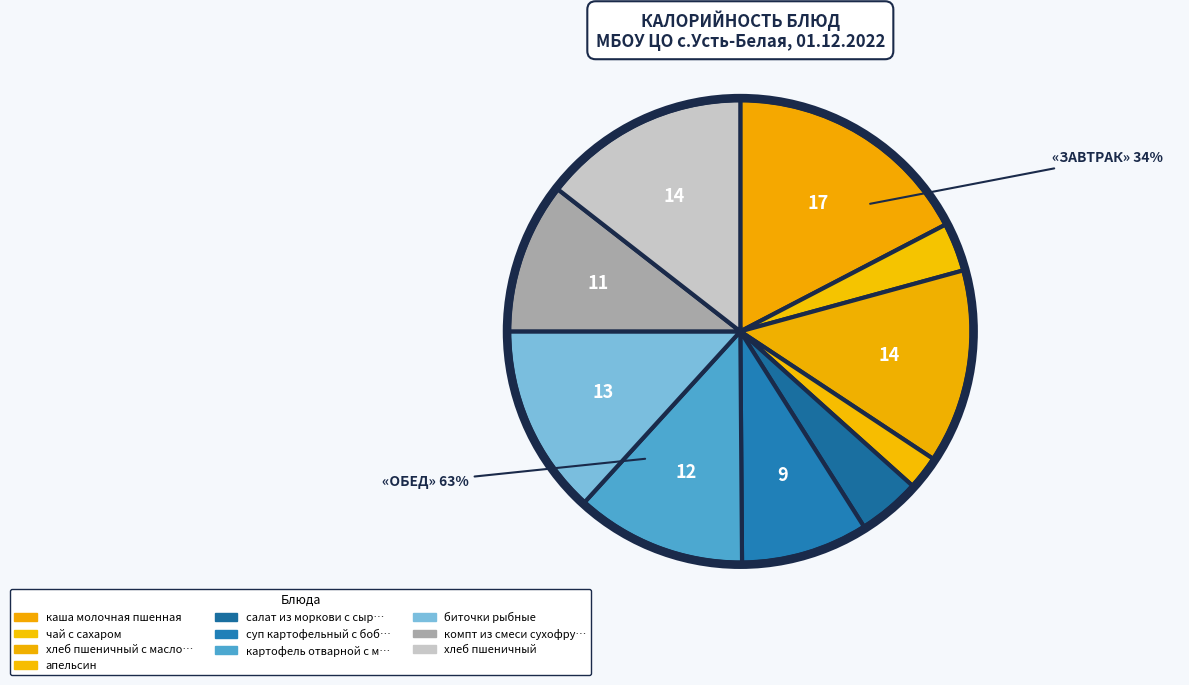

To the nearest percent, what percentage of the pie is салат из моркови с сыром?

4%